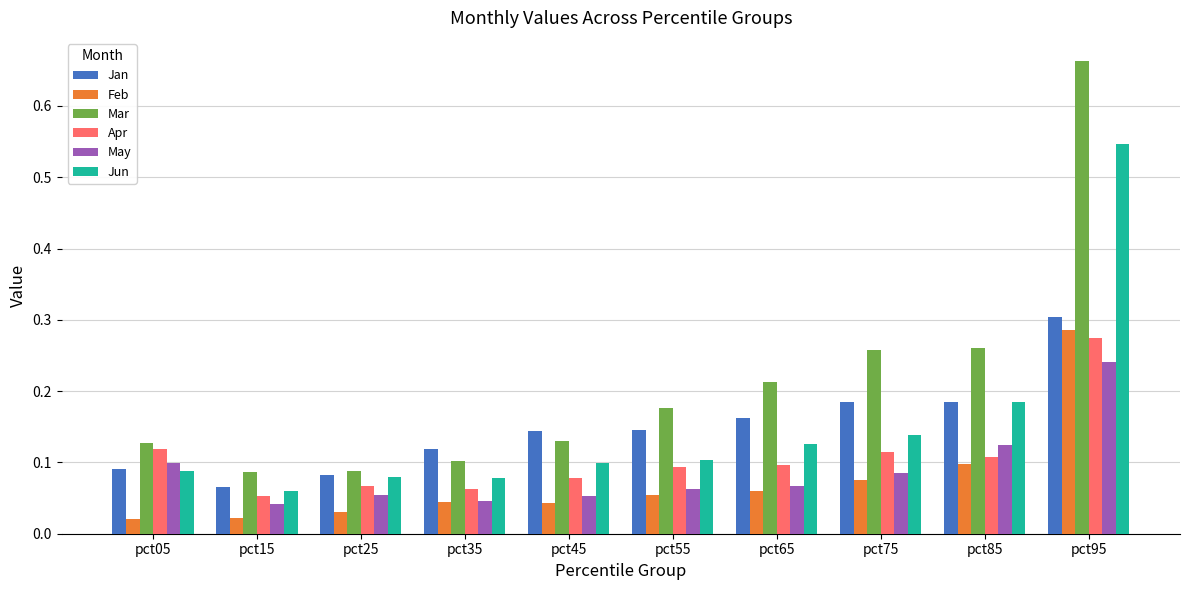

At which category does the chart reach its peak across all series?

pct95